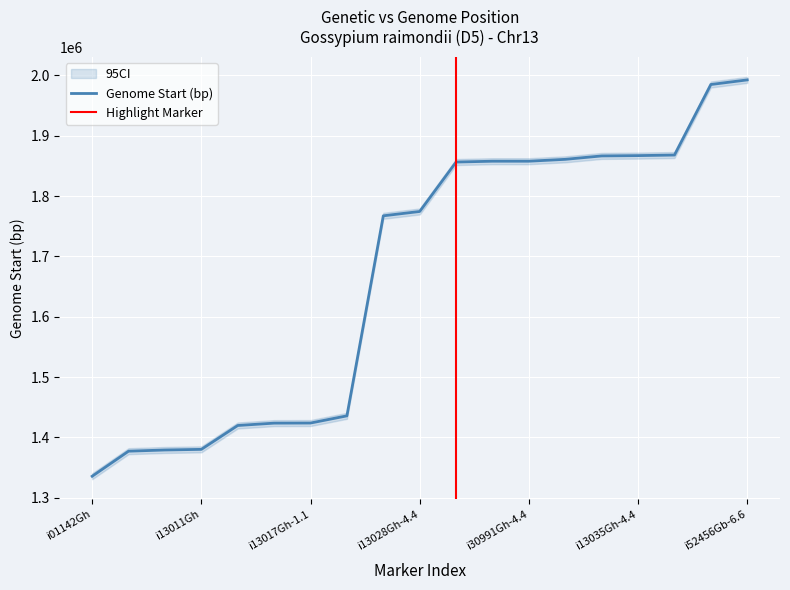

What is the ratio of the value at i38620Gh-4.4 to the value at i13033Gh-4.4?

1.0